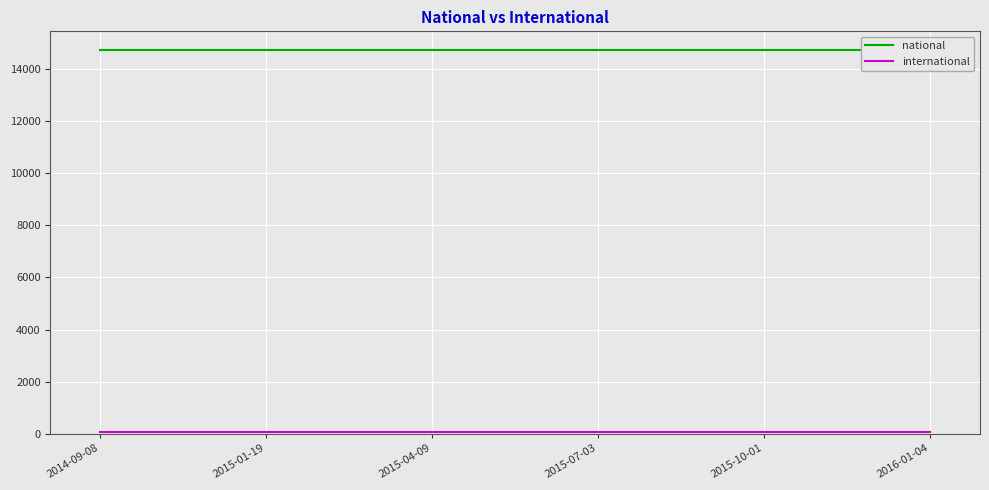

True or false: international and national cross at least once.

False